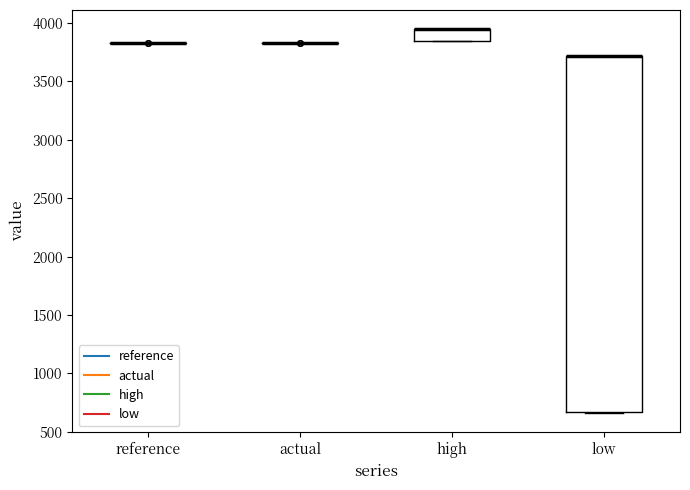

Reading left to right, read every box against the y-axis: the position of its median line, the range the box covers, and the ends of its whiskers. The values are not printed on the chart, so give them approximately, as read against the axis.

reference: box collapsed to a line at 3850, whiskers 3850 to 3850
actual: box collapsed to a line at 3850, whiskers 3850 to 3850
high: median 3950 (drawn on the box's upper edge), box 3850 to 3950, whiskers 3850 to 3950
low: median 3700 (drawn on the box's upper edge), box 650 to 3700, whiskers 650 to 3700